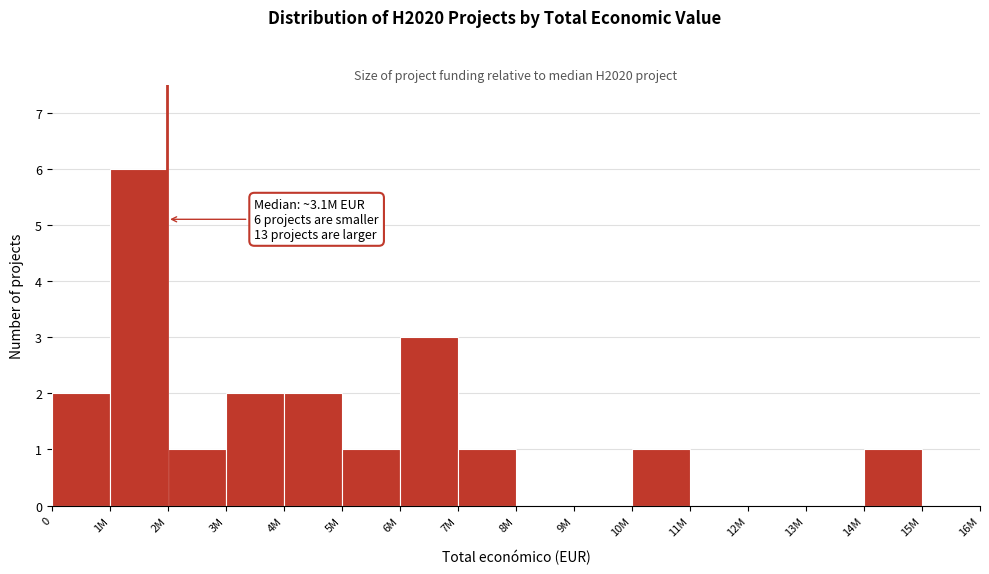

Reading left to right, what are all the values shown in this chart?

0=2	1M=6	2M=1	3M=2	4M=2	5M=1	6M=3	7M=1	8M=0	9M=0	10M=1	11M=0	12M=0	13M=0	14M=1	15M=0